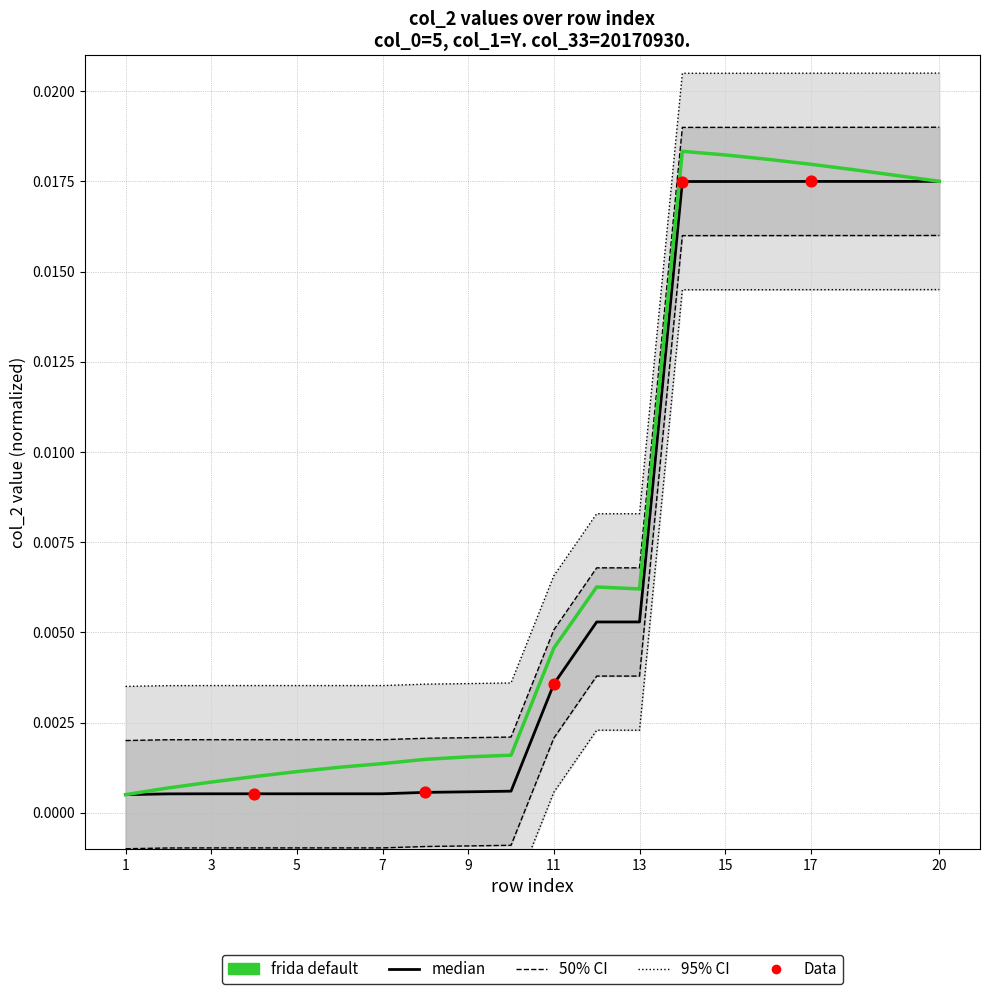

Between 9 and 6, which is larger?

9